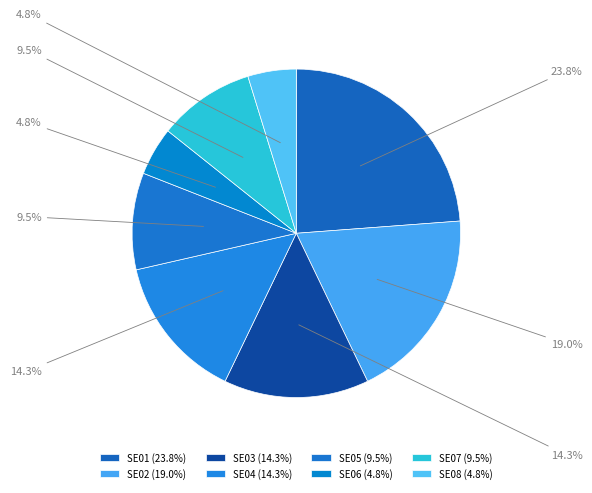

What is the change in value from SE01 to SE07?

-3